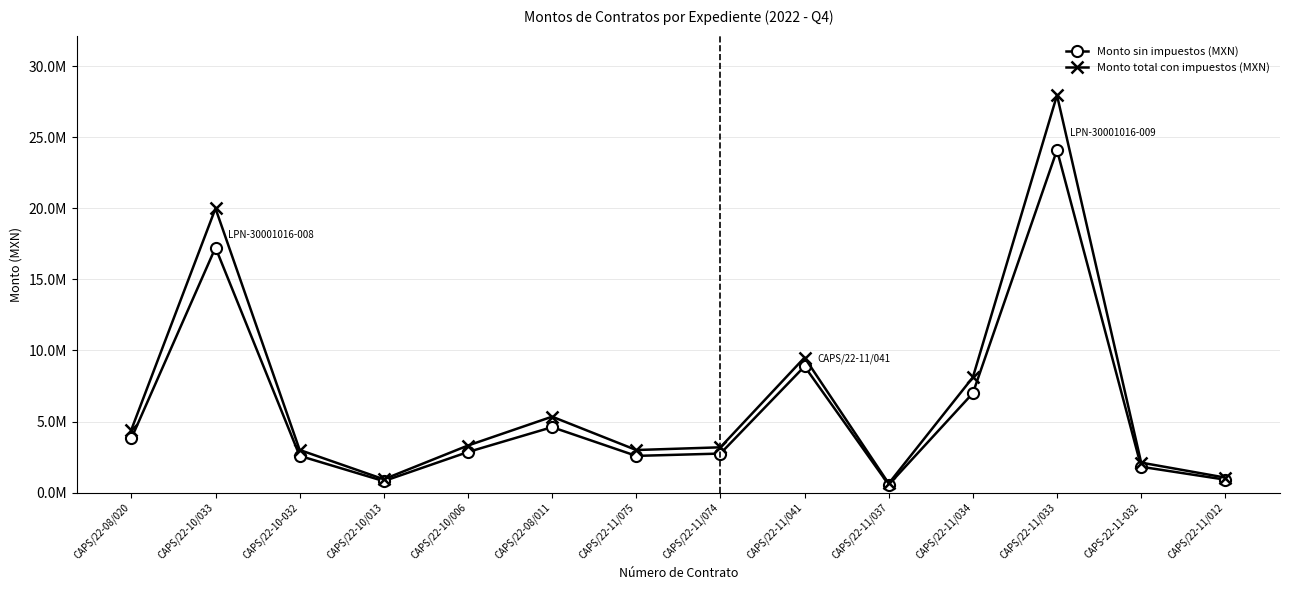

Reading left to right, extract all data points from this chart.

Monto sin impuestos (MXN): CAPS/22-08/020=3813950.7	CAPS/22-10/033=17240904.2	CAPS/22-10-032=2586206.9	CAPS/22-10/013=808017.2	CAPS/22-10/006=2855535.1	CAPS/22-08/011=4605808.7	CAPS/22-11/075=2582447.9	CAPS/22-11/074=2746493.0	CAPS/22-11/041=8881963.0	CAPS/22-11/037=552586.2	CAPS/22-11/034=6993162.7	CAPS/22-11/033=24106000.0	CAPS-22-11-032=1817835.0	CAPS/22-11/012=909482.8
Monto total con impuestos (MXN): CAPS/22-08/020=4424182.8	CAPS/22-10/033=19999448.9	CAPS/22-10-032=3000000.0	CAPS/22-10/013=937299.9	CAPS/22-10/006=3312420.8	CAPS/22-08/011=5342738.1	CAPS/22-11/075=2995639.6	CAPS/22-11/074=3185931.9	CAPS/22-11/041=9503864.9	CAPS/22-11/037=641000.0	CAPS/22-11/034=8112068.8	CAPS/22-11/033=27962960.0	CAPS-22-11-032=2108688.6	CAPS/22-11/012=1055000.0